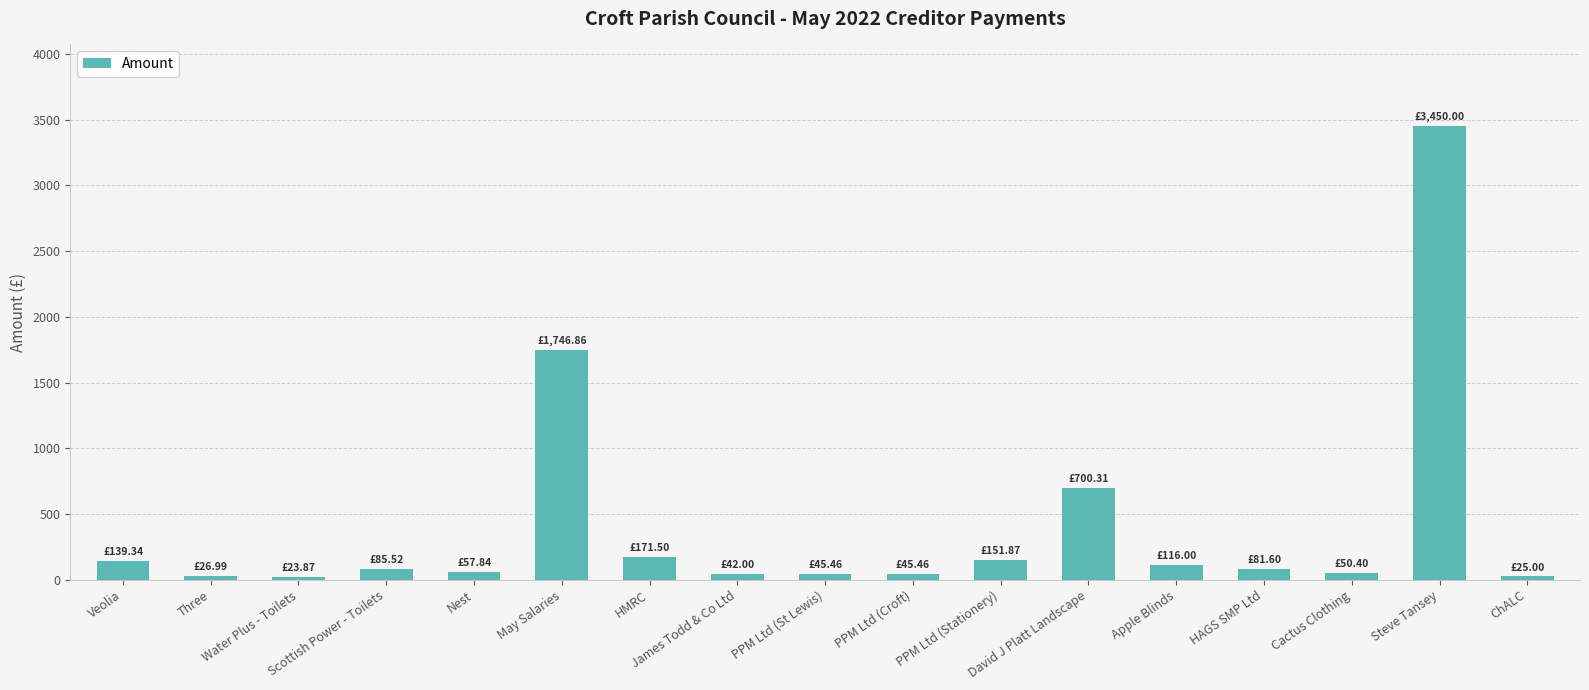

What is the label of the 7th bar from the left?

HMRC